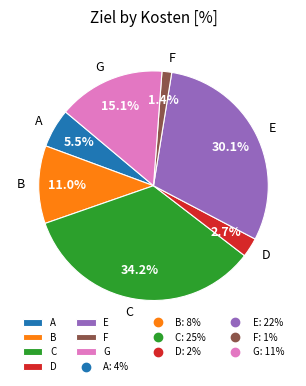

What percentage is the G slice, to the nearest percent?

15%